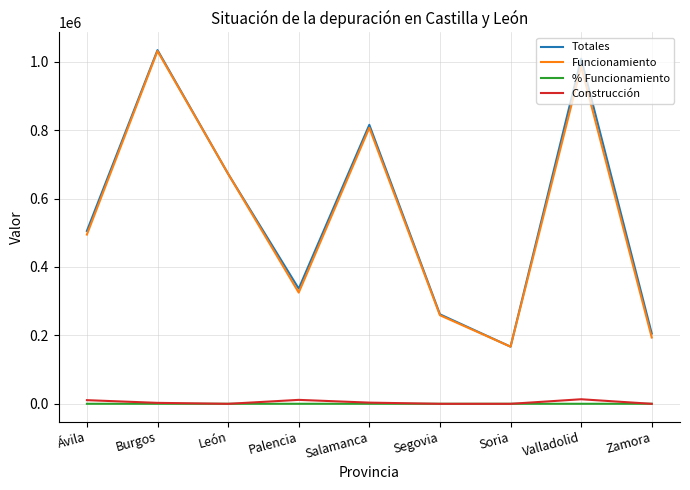

Is this an area chart (filled region under the line)?

No